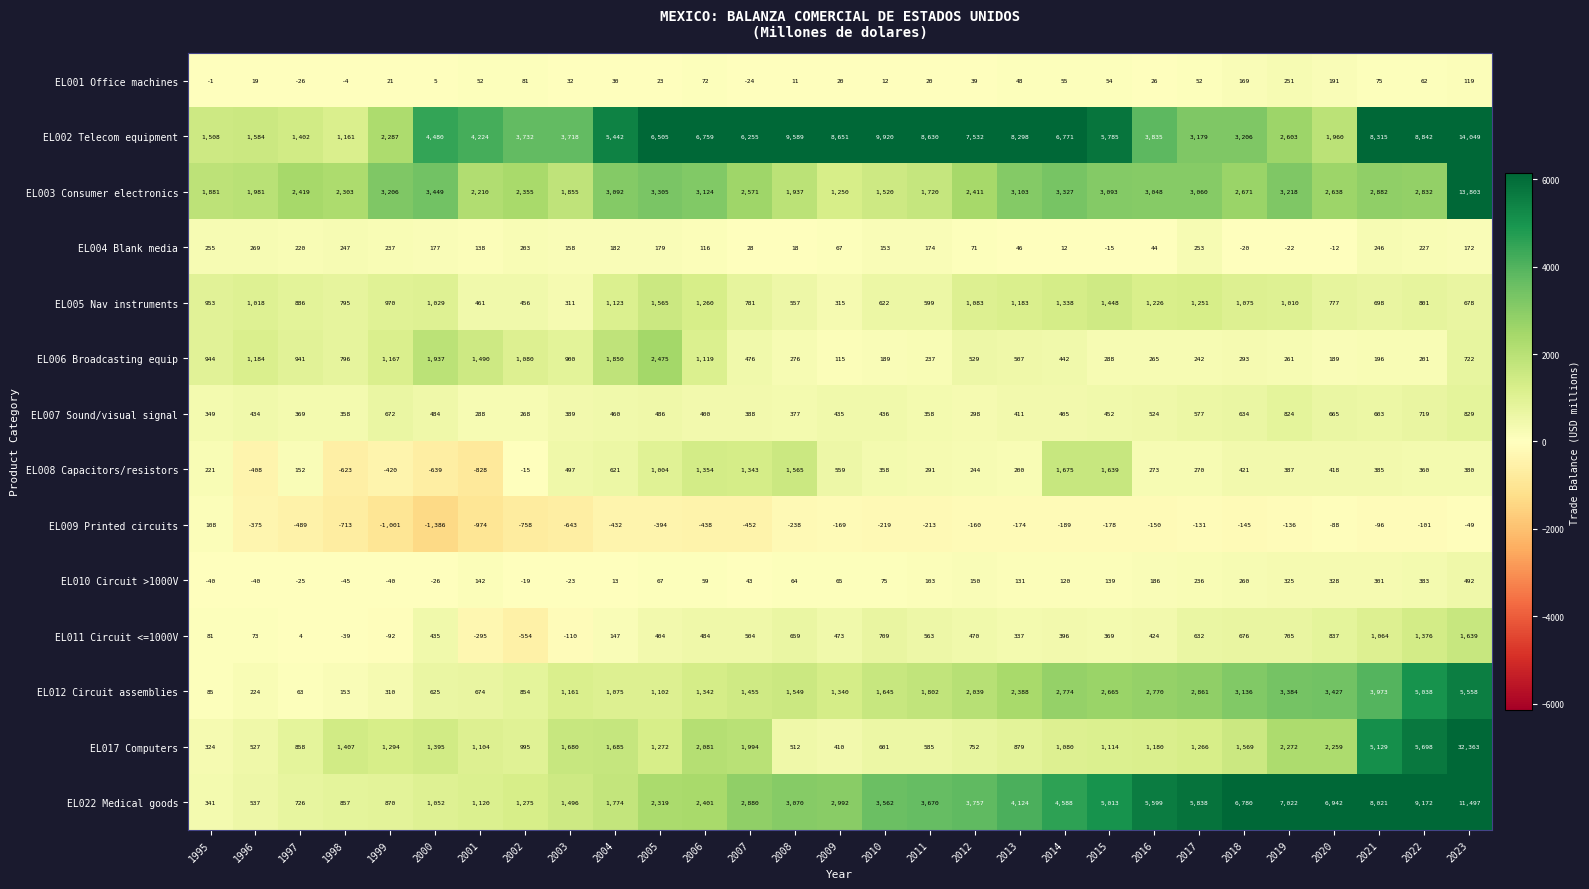

How many negative values does the EL001 Office machines series have?

4